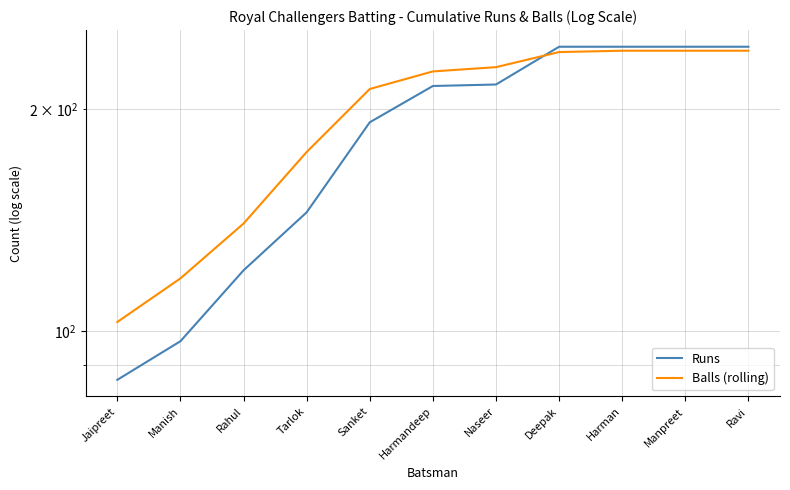

How many times do Runs and Balls (rolling) cross each other?

1